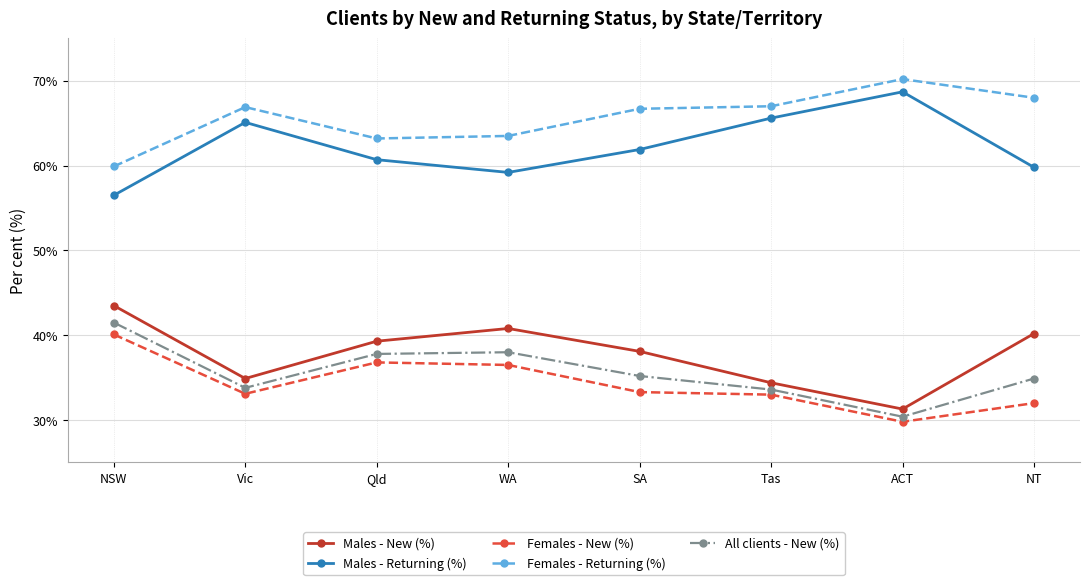

What is the difference between the highest and lowest values at SA?

33.4